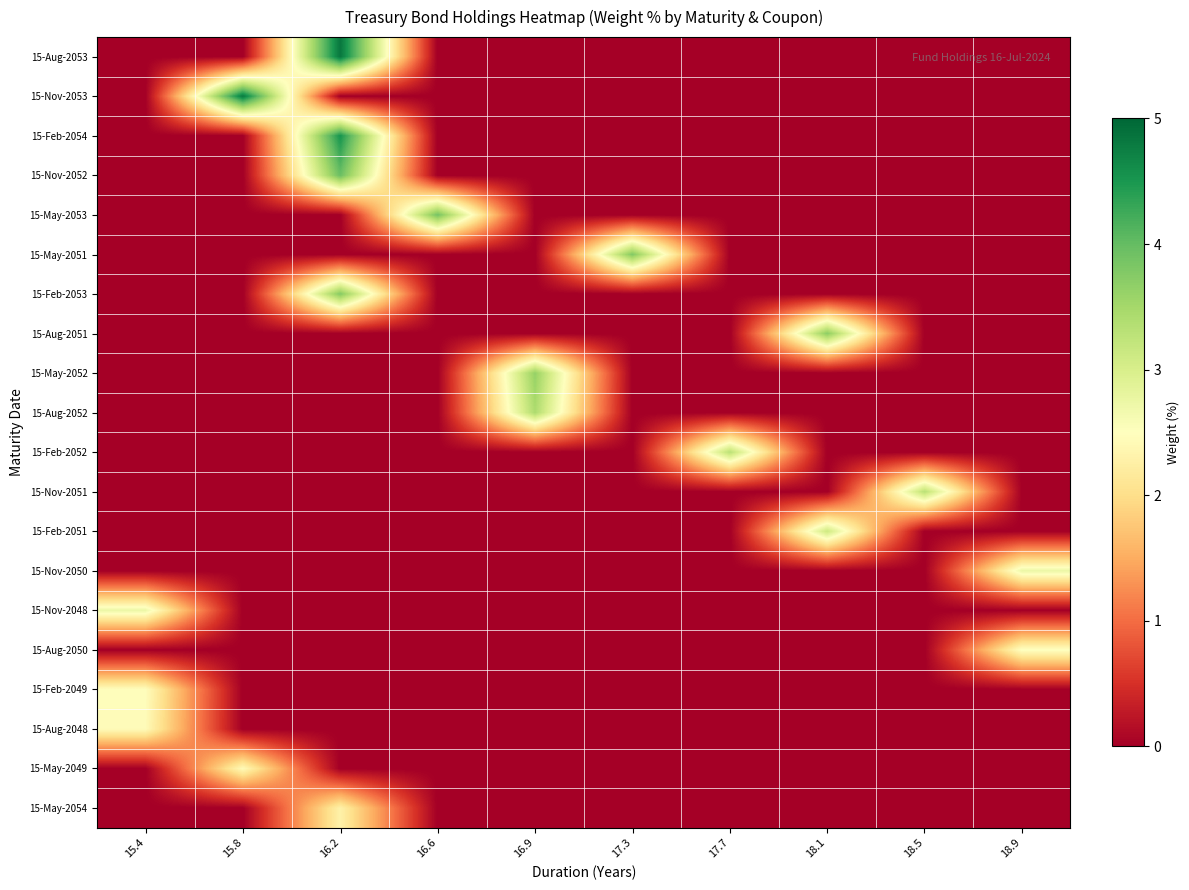

Reading right to left, extract all data points from this chart.

15-Aug-2053: 18.9=0.0	18.5=0.0	18.1=0.0	17.7=0.0	17.3=0.0	16.9=0.0	16.6=0.0	16.2=4.8	15.8=0.0	15.4=0.0
15-Nov-2053: 18.9=0.0	18.5=0.0	18.1=0.0	17.7=0.0	17.3=0.0	16.9=0.0	16.6=0.0	16.2=0.0	15.8=4.8	15.4=0.0
15-Feb-2054: 18.9=0.0	18.5=0.0	18.1=0.0	17.7=0.0	17.3=0.0	16.9=0.0	16.6=0.0	16.2=4.5	15.8=0.0	15.4=0.0
15-Nov-2052: 18.9=0.0	18.5=0.0	18.1=0.0	17.7=0.0	17.3=0.0	16.9=0.0	16.6=0.0	16.2=4.0	15.8=0.0	15.4=0.0
15-May-2053: 18.9=0.0	18.5=0.0	18.1=0.0	17.7=0.0	17.3=0.0	16.9=0.0	16.6=3.9	16.2=0.0	15.8=0.0	15.4=0.0
15-May-2051: 18.9=0.0	18.5=0.0	18.1=0.0	17.7=0.0	17.3=3.8	16.9=0.0	16.6=0.0	16.2=0.0	15.8=0.0	15.4=0.0
15-Feb-2053: 18.9=0.0	18.5=0.0	18.1=0.0	17.7=0.0	17.3=0.0	16.9=0.0	16.6=0.0	16.2=3.8	15.8=0.0	15.4=0.0
15-Aug-2051: 18.9=0.0	18.5=0.0	18.1=3.7	17.7=0.0	17.3=0.0	16.9=0.0	16.6=0.0	16.2=0.0	15.8=0.0	15.4=0.0
15-May-2052: 18.9=0.0	18.5=0.0	18.1=0.0	17.7=0.0	17.3=0.0	16.9=3.6	16.6=0.0	16.2=0.0	15.8=0.0	15.4=0.0
15-Aug-2052: 18.9=0.0	18.5=0.0	18.1=0.0	17.7=0.0	17.3=0.0	16.9=3.4	16.6=0.0	16.2=0.0	15.8=0.0	15.4=0.0
15-Feb-2052: 18.9=0.0	18.5=0.0	18.1=0.0	17.7=3.3	17.3=0.0	16.9=0.0	16.6=0.0	16.2=0.0	15.8=0.0	15.4=0.0
15-Nov-2051: 18.9=0.0	18.5=3.3	18.1=0.0	17.7=0.0	17.3=0.0	16.9=0.0	16.6=0.0	16.2=0.0	15.8=0.0	15.4=0.0
15-Feb-2051: 18.9=0.0	18.5=0.0	18.1=3.1	17.7=0.0	17.3=0.0	16.9=0.0	16.6=0.0	16.2=0.0	15.8=0.0	15.4=0.0
15-Nov-2050: 18.9=2.7	18.5=0.0	18.1=0.0	17.7=0.0	17.3=0.0	16.9=0.0	16.6=0.0	16.2=0.0	15.8=0.0	15.4=0.0
15-Nov-2048: 18.9=0.0	18.5=0.0	18.1=0.0	17.7=0.0	17.3=0.0	16.9=0.0	16.6=0.0	16.2=0.0	15.8=0.0	15.4=2.7
15-Aug-2050: 18.9=2.5	18.5=0.0	18.1=0.0	17.7=0.0	17.3=0.0	16.9=0.0	16.6=0.0	16.2=0.0	15.8=0.0	15.4=0.0
15-Feb-2049: 18.9=0.0	18.5=0.0	18.1=0.0	17.7=0.0	17.3=0.0	16.9=0.0	16.6=0.0	16.2=0.0	15.8=0.0	15.4=2.5
15-Aug-2048: 18.9=0.0	18.5=0.0	18.1=0.0	17.7=0.0	17.3=0.0	16.9=0.0	16.6=0.0	16.2=0.0	15.8=0.0	15.4=2.4
15-May-2049: 18.9=0.0	18.5=0.0	18.1=0.0	17.7=0.0	17.3=0.0	16.9=0.0	16.6=0.0	16.2=0.0	15.8=2.4	15.4=0.0
15-May-2054: 18.9=0.0	18.5=0.0	18.1=0.0	17.7=0.0	17.3=0.0	16.9=0.0	16.6=0.0	16.2=2.3	15.8=0.0	15.4=0.0